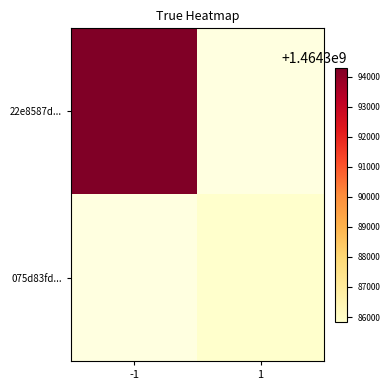

Read the 22e8587d... value at -1.

1464394297.0